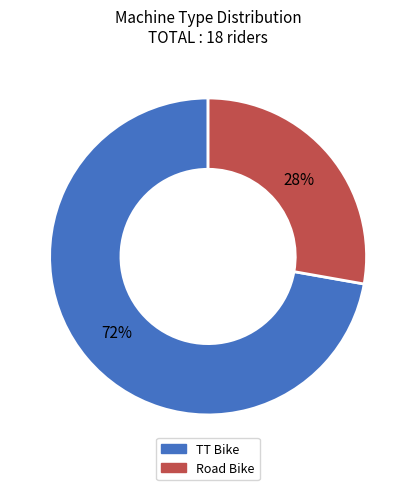

Rank the categories by value from highest to lowest.

TT Bike, Road Bike